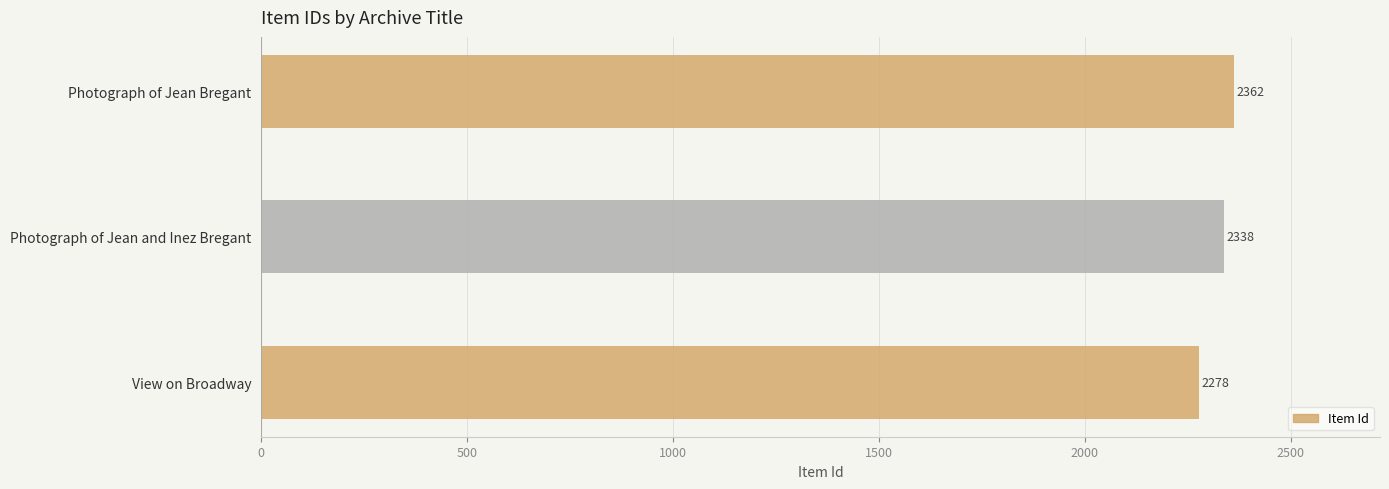

At which category does the chart reach its minimum across all series?

View on Broadway